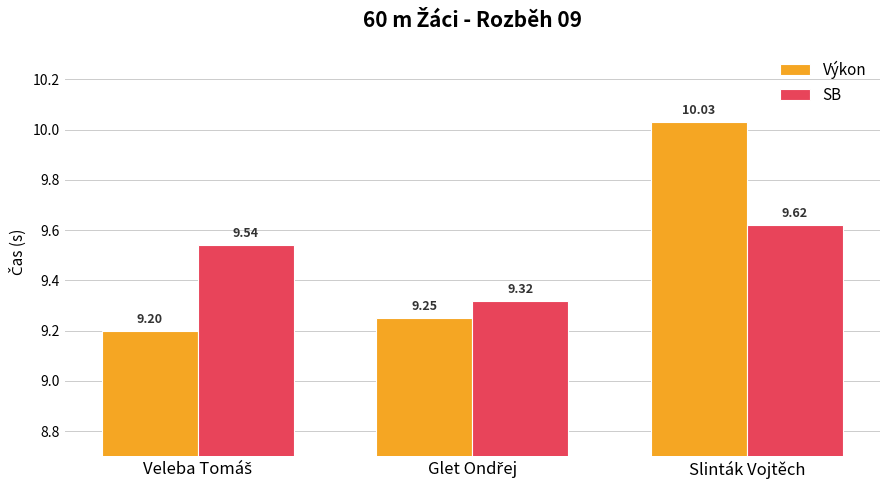

At how many categories does at least one series exceed 9?

3